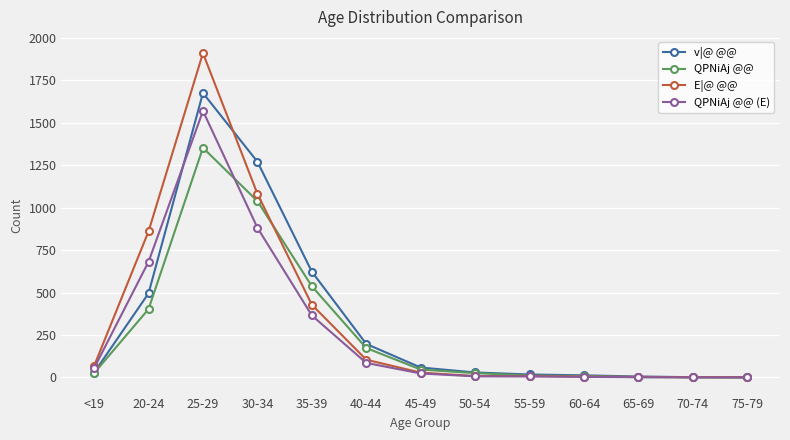

Does the chart have visible grid lines?

Yes